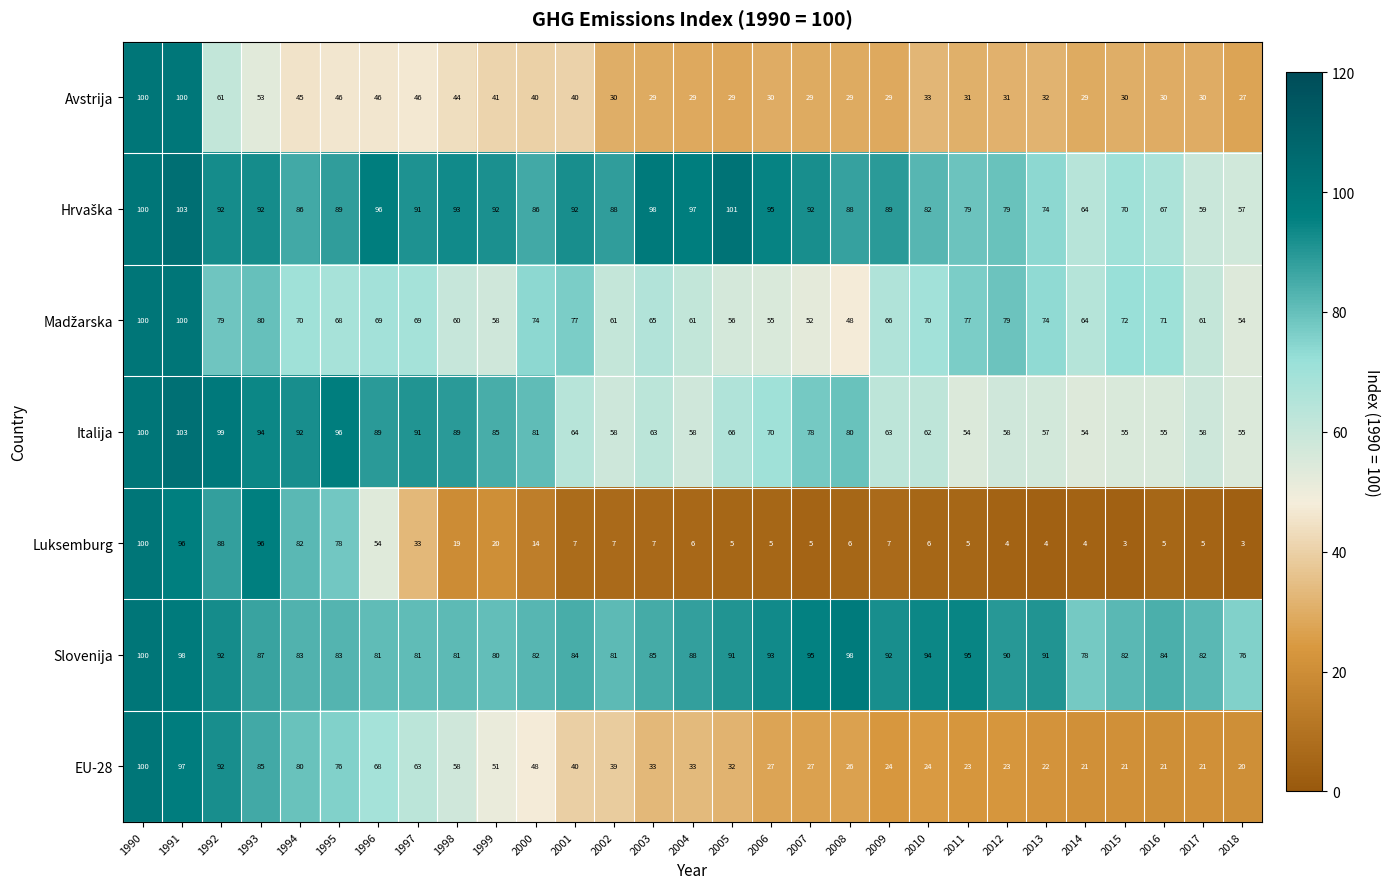

What is the approximate value of Italija at 2014, to the nearest 5?

55